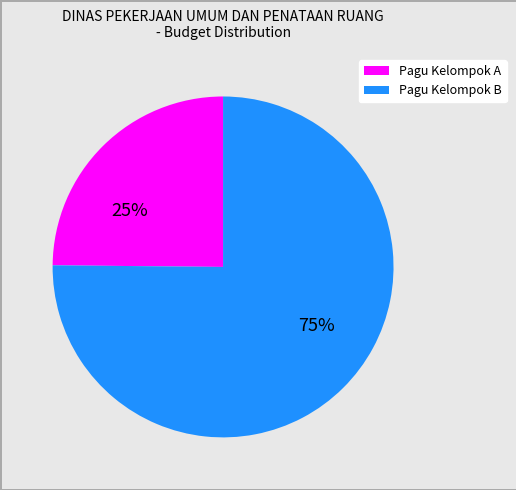

Is there a majority slice in this chart?

Yes